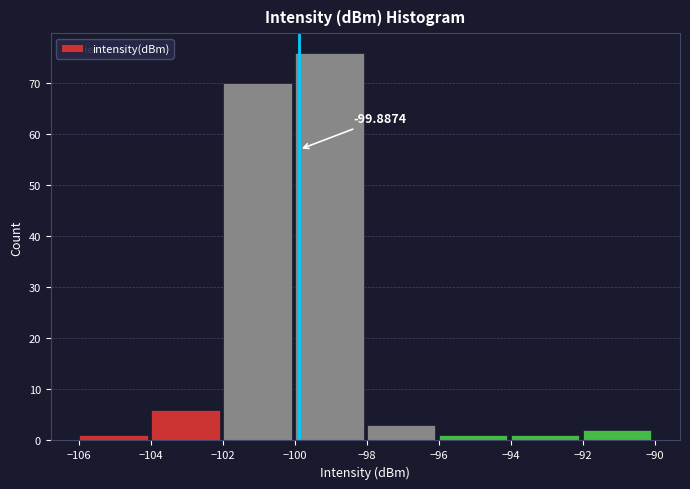

Over which range of the x-axis is the bar tallest?

-100 to -98